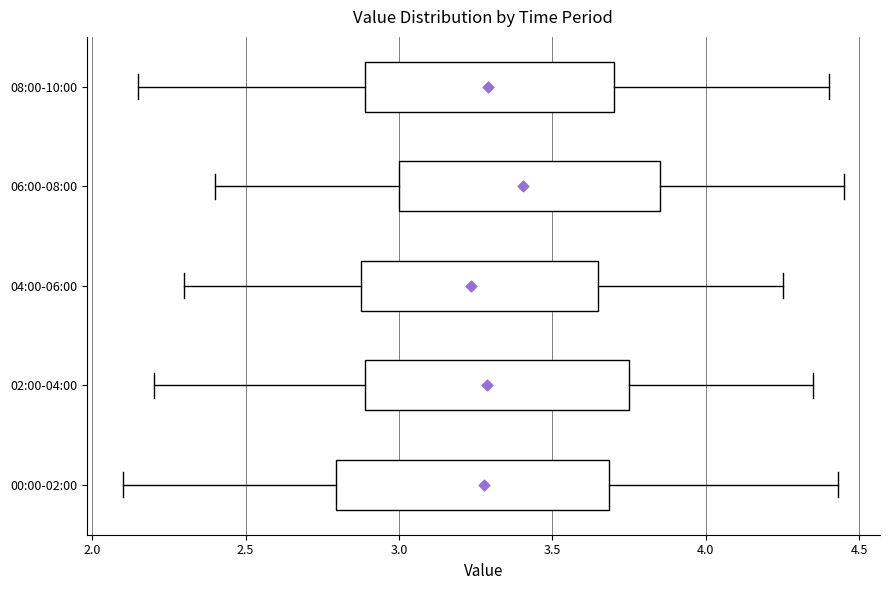

Reading bottom to top, read every box against the x-axis: the position of its median line, the range the box covers, and the ends of its whiskers. The values are not printed on the chart, so give them approximately, as read against the axis.

00:00-02:00: median 3.20, box 2.80 to 3.70, whiskers 2.10 to 4.45
02:00-04:00: median 3.25, box 2.90 to 3.75, whiskers 2.20 to 4.35
04:00-06:00: median 3.20, box 2.90 to 3.65, whiskers 2.30 to 4.25
06:00-08:00: median 3.35, box 3.00 to 3.85, whiskers 2.40 to 4.45
08:00-10:00: median 3.15, box 2.90 to 3.70, whiskers 2.15 to 4.40